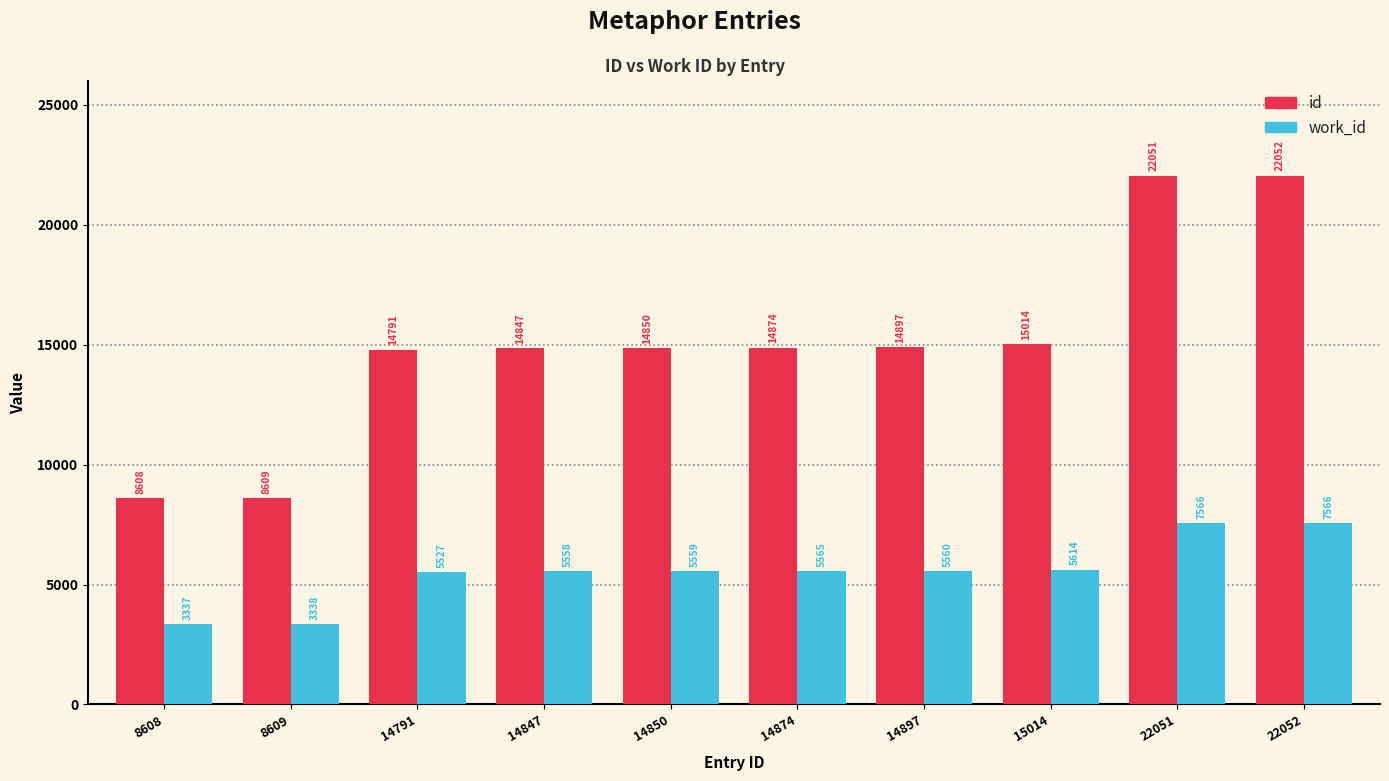

Reading left to right, what are all the values shown in this chart?

id: 8608	8609	14791	14847	14850	14874	14897	15014	22051	22052
work_id: 3337	3338	5527	5558	5559	5565	5560	5614	7566	7566